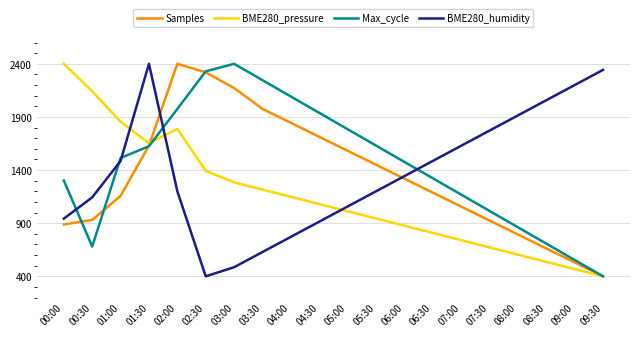

Where do Max_cycle and BME280_humidity first cross each other?

00:00 and 00:30